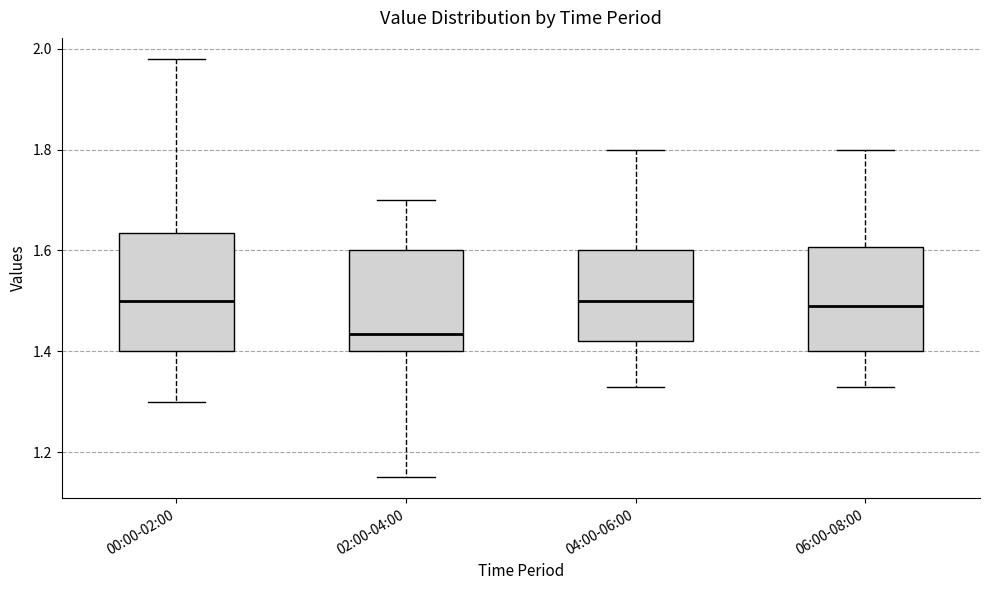

Reading left to right, read every box against the y-axis: the position of its median line, the range the box covers, and the ends of its whiskers. The values are not printed on the chart, so give them approximately, as read against the axis.

00:00-02:00: median 1.50, box 1.40 to 1.64, whiskers 1.30 to 1.98
02:00-04:00: median 1.44, box 1.40 to 1.60, whiskers 1.16 to 1.70
04:00-06:00: median 1.50, box 1.42 to 1.60, whiskers 1.34 to 1.80
06:00-08:00: median 1.50, box 1.40 to 1.60, whiskers 1.34 to 1.80